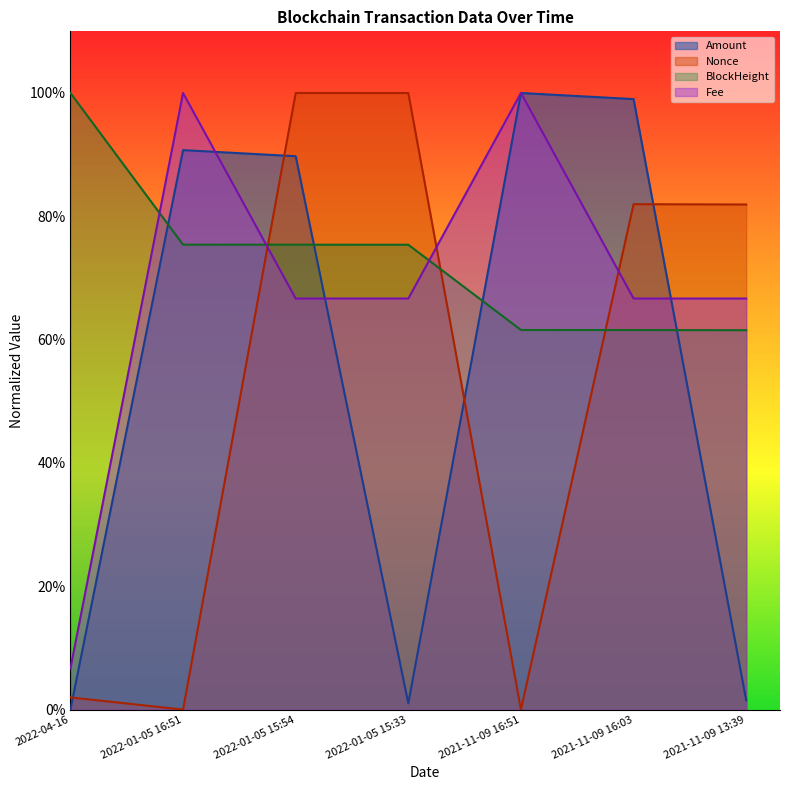

At which category is the sum across all series the highest?

2022-01-05 15:54